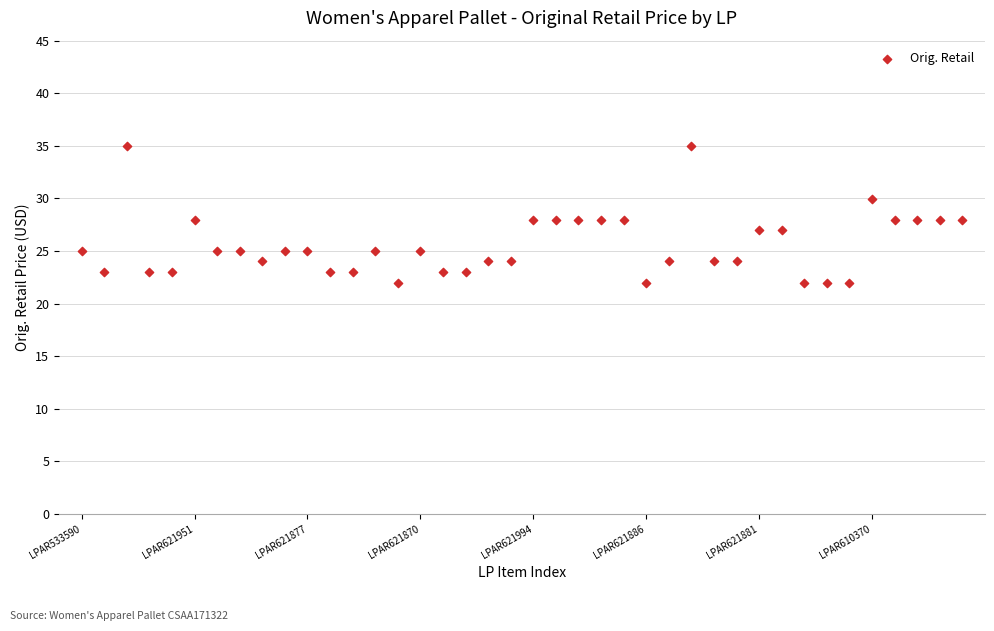

What is the range of Y values (max minus min)?

13.0